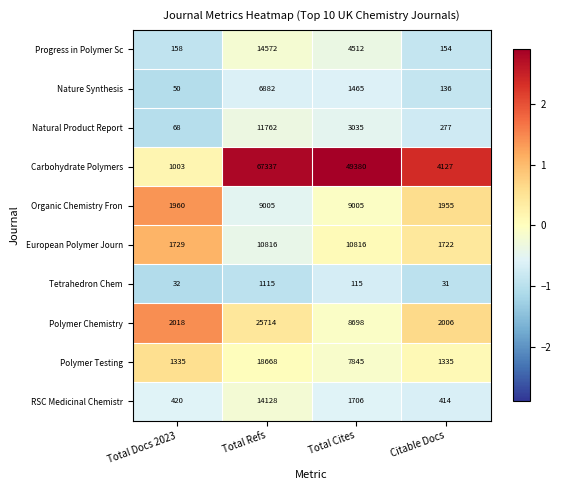

Which series has the widest spread of values?

Carbohydrate Polymers